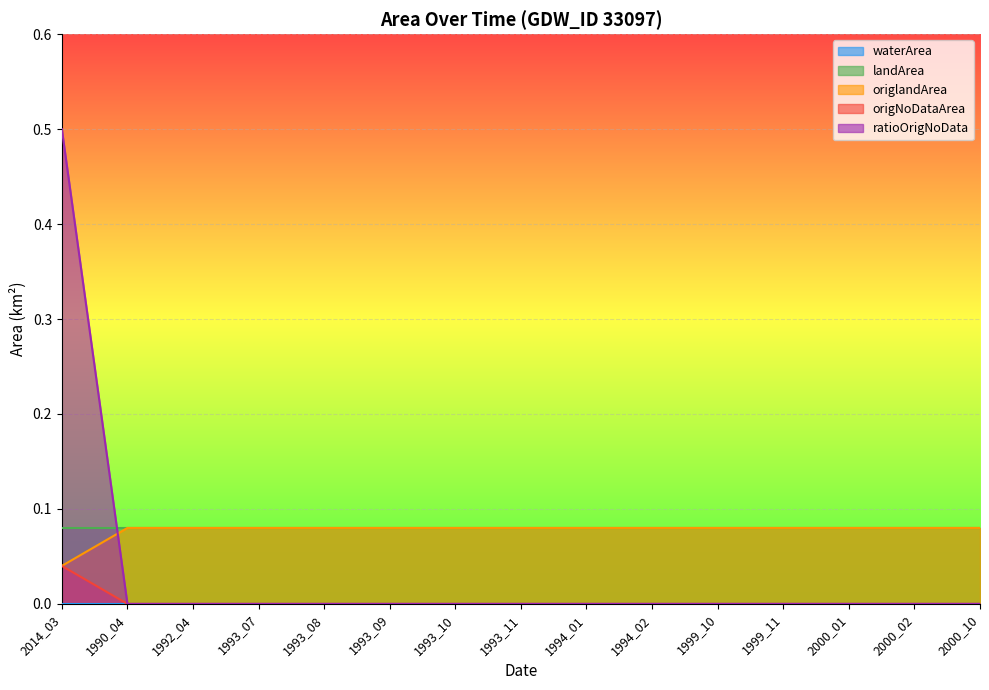

Between 1992_04 and 2000_10, which series saw the biggest shift?

origlandArea